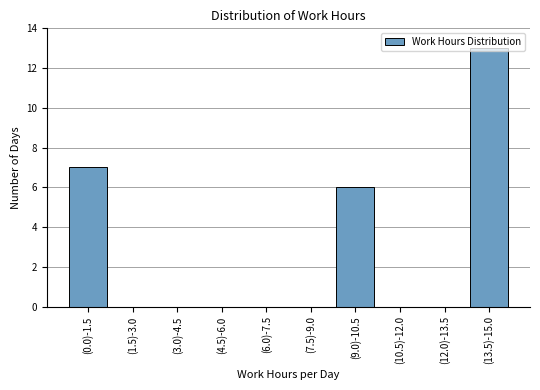

True or false: the data shows -4 at (4.5)-6.0.

False